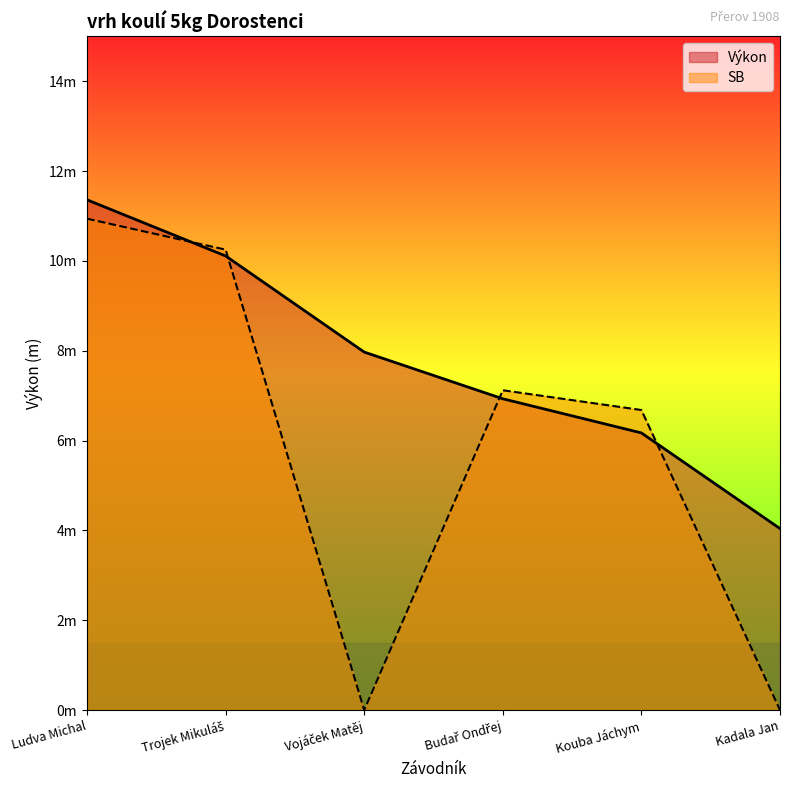

At which category does the chart reach its peak across all series?

Ludva Michal